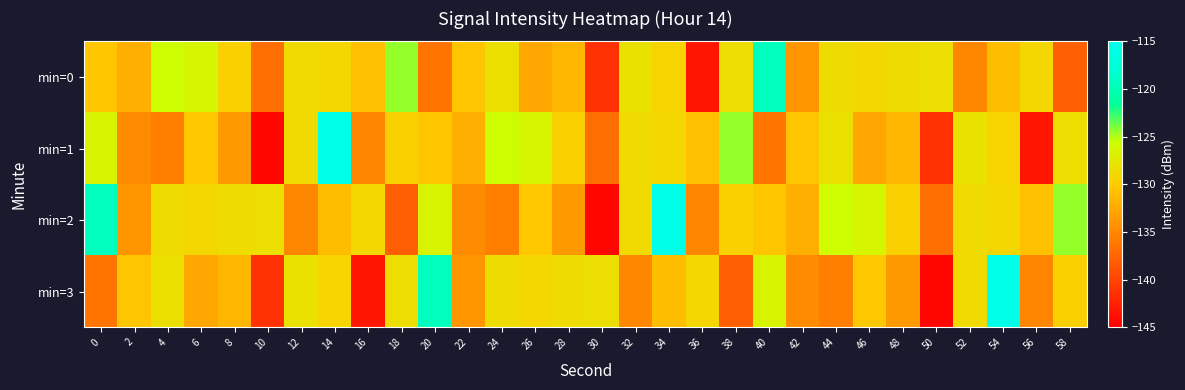

Reading left to right, list all the values displayed in this chart.

min=0: 0=-130.5	2=-132.1	4=-125.8	6=-126.4	8=-129.5	10=-136.9	12=-128.6	14=-129.1	16=-130.9	18=-124.5	20=-136.4	22=-130.5	24=-128.3	26=-132.7	28=-131.6	30=-141.3	32=-128.1	34=-129.3	36=-143.3	38=-128.5	40=-119.4	42=-133.9	44=-128.6	46=-129.0	48=-128.6	50=-128.3	52=-135.0	54=-131.1	56=-129.1	58=-138.0
min=1: 0=-126.5	2=-134.6	4=-135.7	6=-130.3	8=-133.7	10=-144.4	12=-128.7	14=-115.6	16=-135.1	18=-129.6	20=-130.5	22=-132.1	24=-125.8	26=-126.4	28=-129.5	30=-136.9	32=-128.6	34=-129.1	36=-130.9	38=-124.5	40=-136.4	42=-130.5	44=-128.3	46=-132.7	48=-131.6	50=-141.3	52=-128.1	54=-129.3	56=-143.3	58=-128.5
min=2: 0=-119.4	2=-133.9	4=-128.6	6=-129.0	8=-128.6	10=-128.3	12=-135.0	14=-131.1	16=-129.1	18=-138.0	20=-126.5	22=-134.6	24=-135.7	26=-130.3	28=-133.7	30=-144.4	32=-128.7	34=-115.6	36=-135.1	38=-129.6	40=-130.5	42=-132.1	44=-125.8	46=-126.4	48=-129.5	50=-136.9	52=-128.6	54=-129.1	56=-130.9	58=-124.5
min=3: 0=-136.4	2=-130.5	4=-128.3	6=-132.7	8=-131.6	10=-141.3	12=-128.1	14=-129.3	16=-143.3	18=-128.5	20=-119.4	22=-133.9	24=-128.6	26=-129.0	28=-128.6	30=-128.3	32=-135.0	34=-131.1	36=-129.1	38=-138.0	40=-126.5	42=-134.6	44=-135.7	46=-130.3	48=-133.7	50=-144.4	52=-128.7	54=-115.6	56=-135.1	58=-129.6